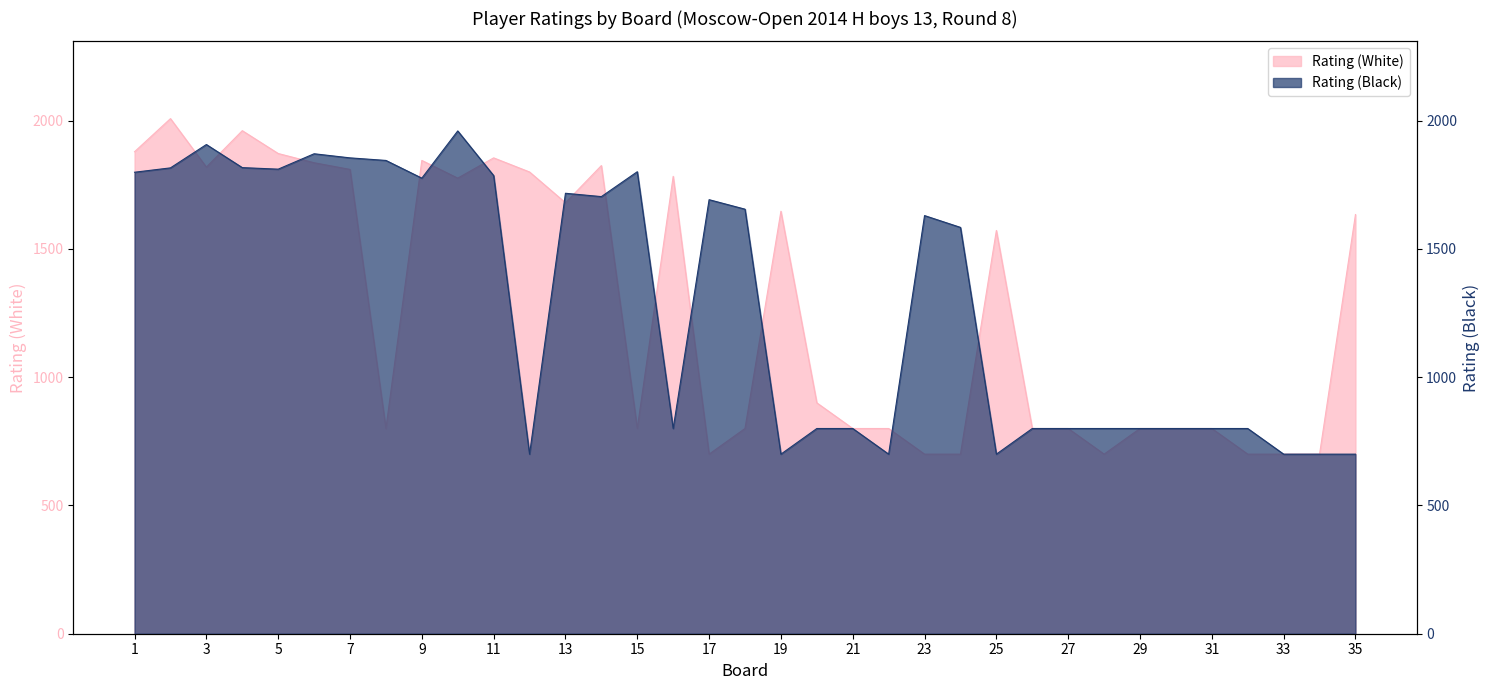

Reading left to right, list all the values displayed in this chart.

Rating (White): 1=1879	2=2008	3=1819	4=1961	5=1872	6=1836	7=1810	8=800	9=1845	10=1776	11=1855	12=1800	13=1680	14=1825	15=800	16=1783	17=700	18=800	19=1647	20=900	21=800	22=800	23=700	24=700	25=1572	26=800	27=800	28=700	29=800	30=800	31=800	32=700	33=700	34=700	35=1634
Rating (Black): 1=1799	2=1816	3=1907	4=1817	5=1811	6=1871	7=1855	8=1845	9=1776	10=1960	11=1786	12=700	13=1717	14=1704	15=1801	16=800	17=1692	18=1655	19=700	20=800	21=800	22=700	23=1630	24=1584	25=700	26=800	27=800	28=800	29=800	30=800	31=800	32=800	33=700	34=700	35=700